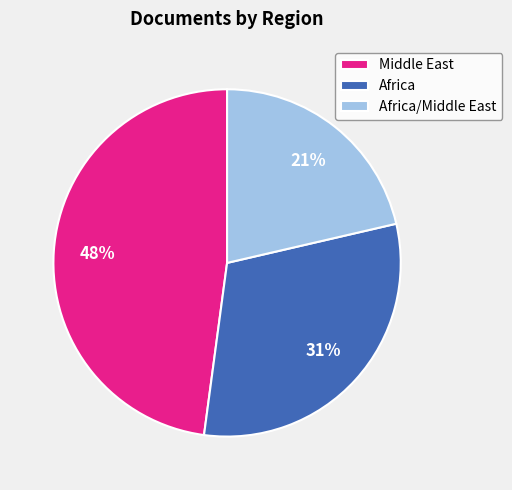

To the nearest percent, what is the average slice percentage?

33%